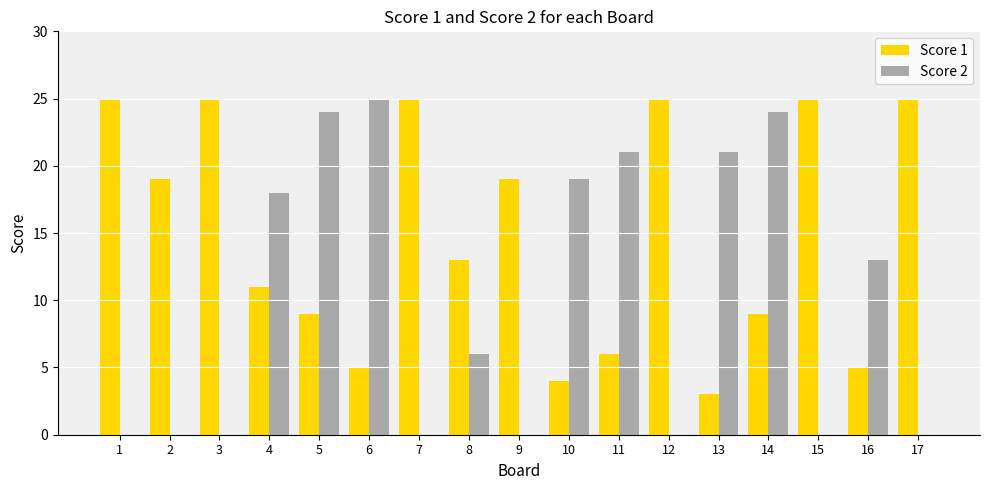

The Score 1 series shows 7 at 6. True or false?

False